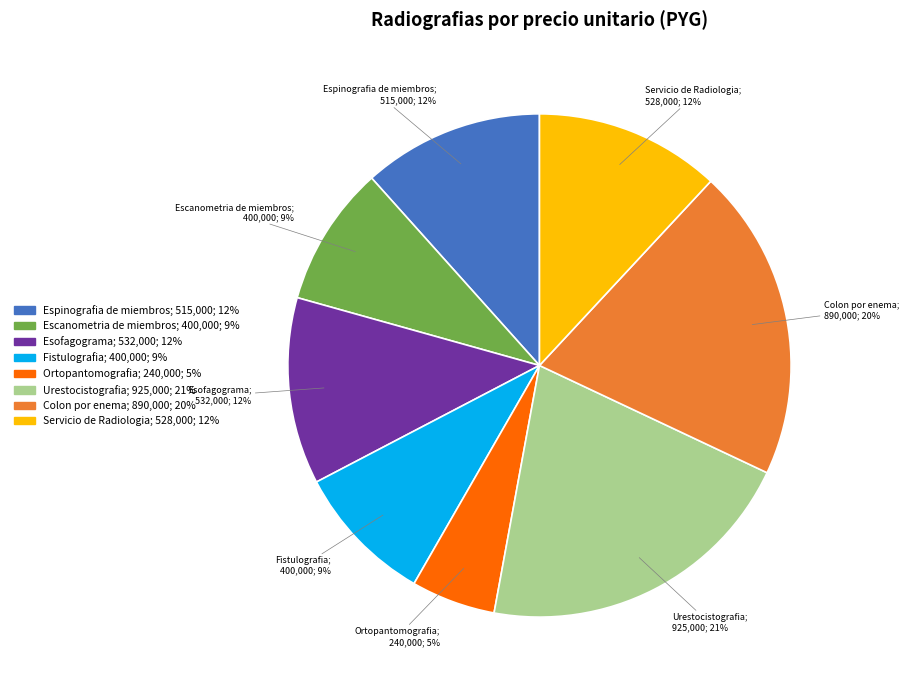

How many slices are in this pie chart?

8